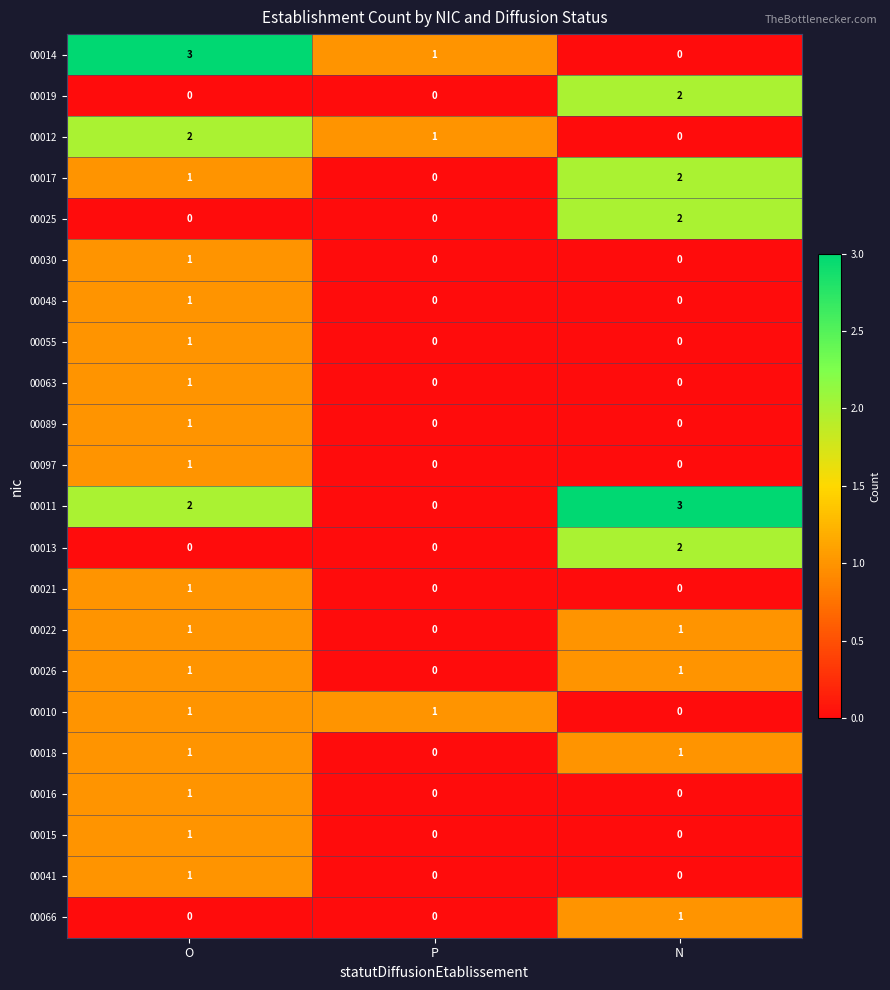

At how many categories does at least one series exceed 2?

2